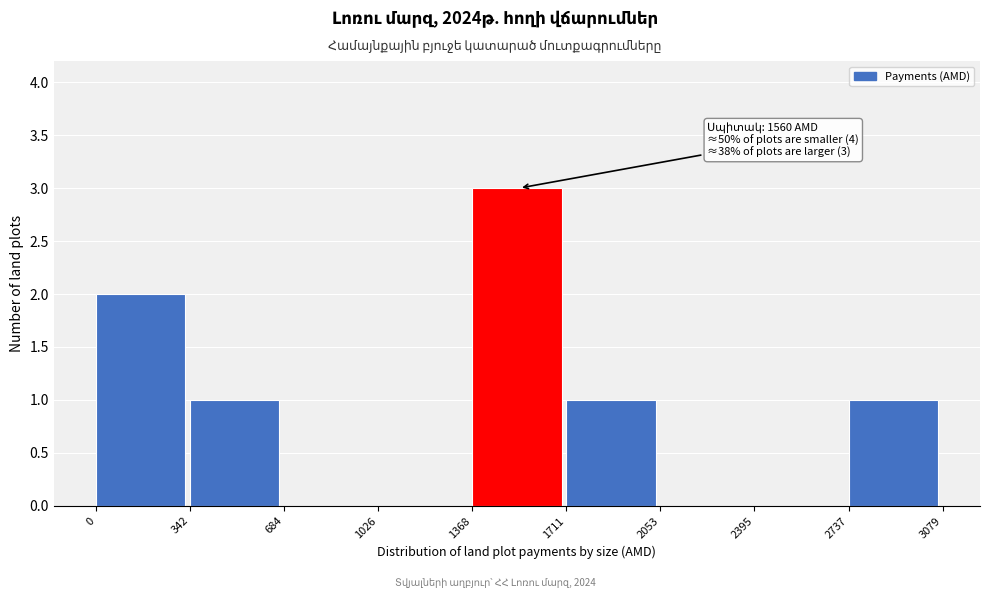

Over which range of the x-axis is the bar tallest?

1368 to 1711